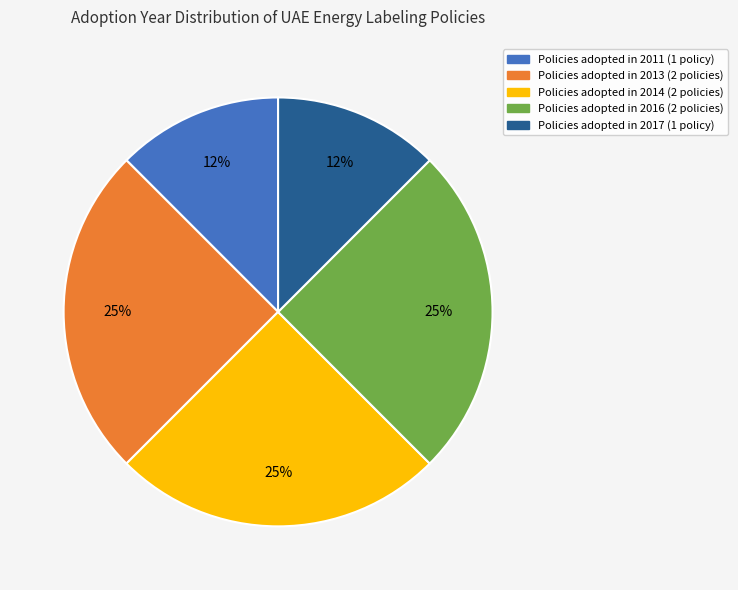

How many segments does this pie chart have?

5